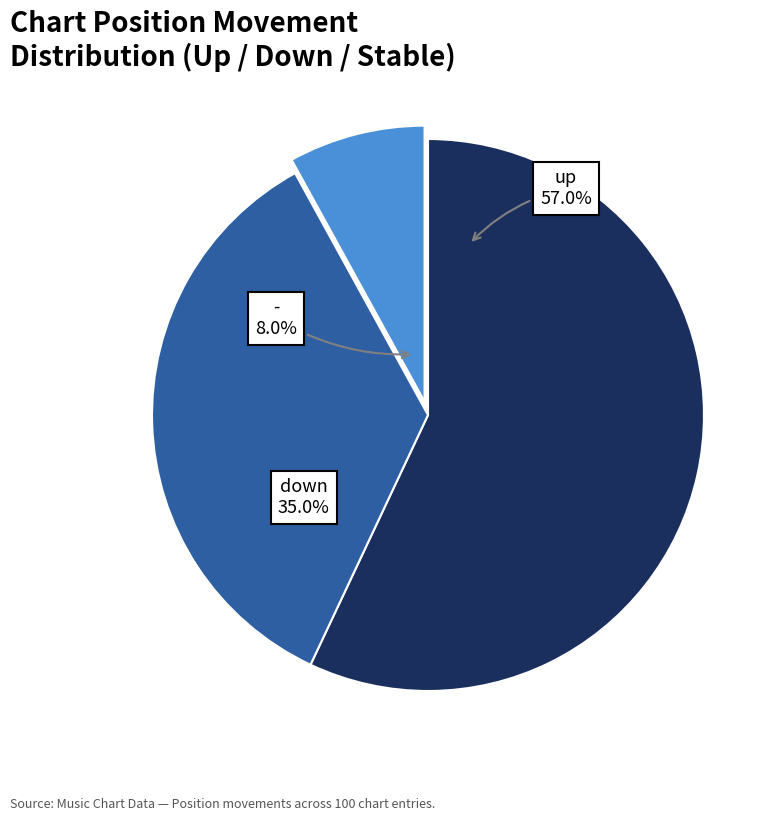

Does any single category account for the majority?

Yes